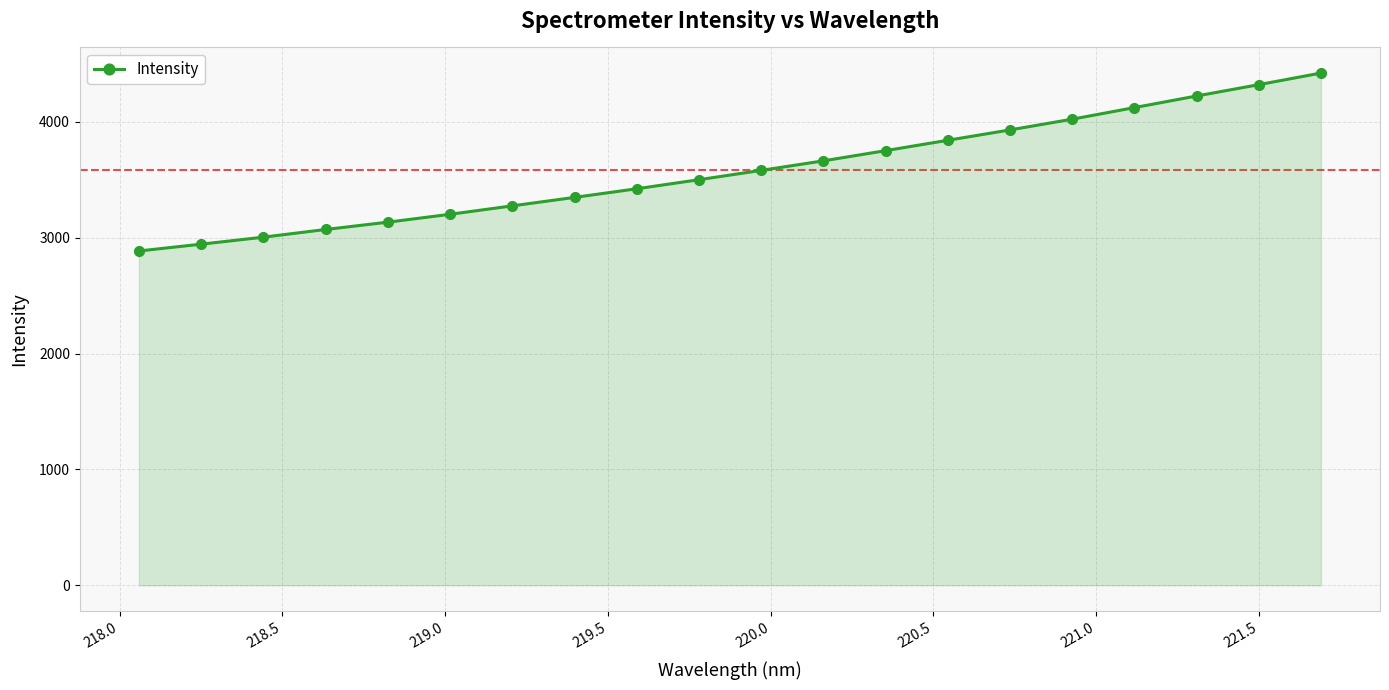

What is the maximum value shown in the chart?

4422.5